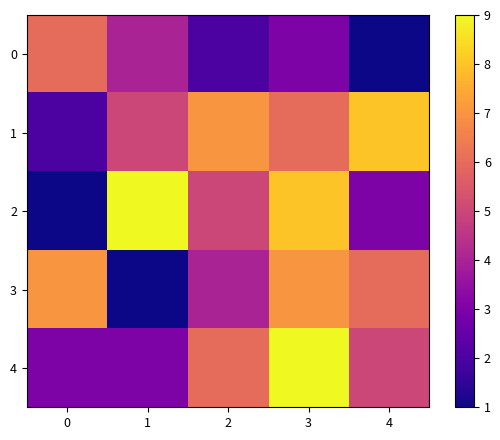

At which category is the sum across all series the highest?

3